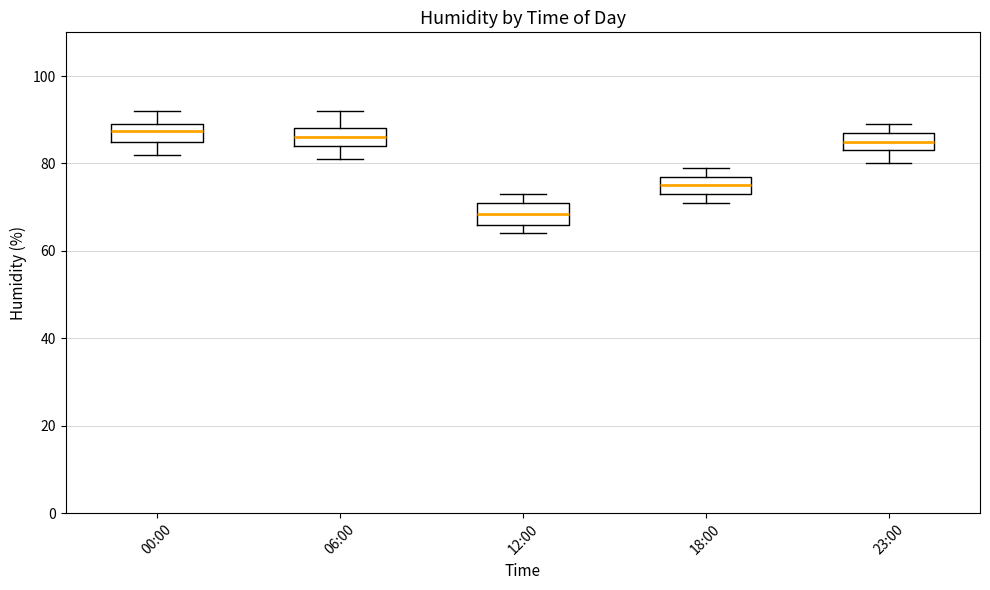

Where is the upper edge of the box for 12:00 on the y-axis? The values are not printed on the chart, so give them approximately, as read against the axis.

72